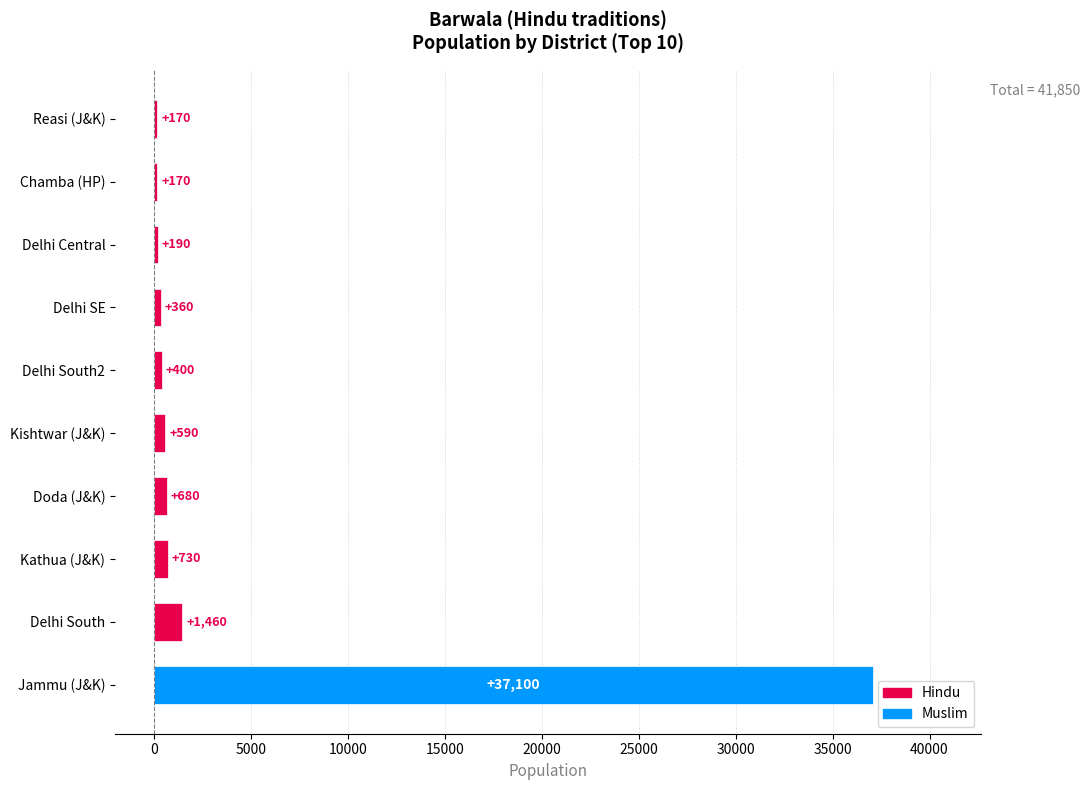

Which category has the highest value across all series?

Jammu (J&K)